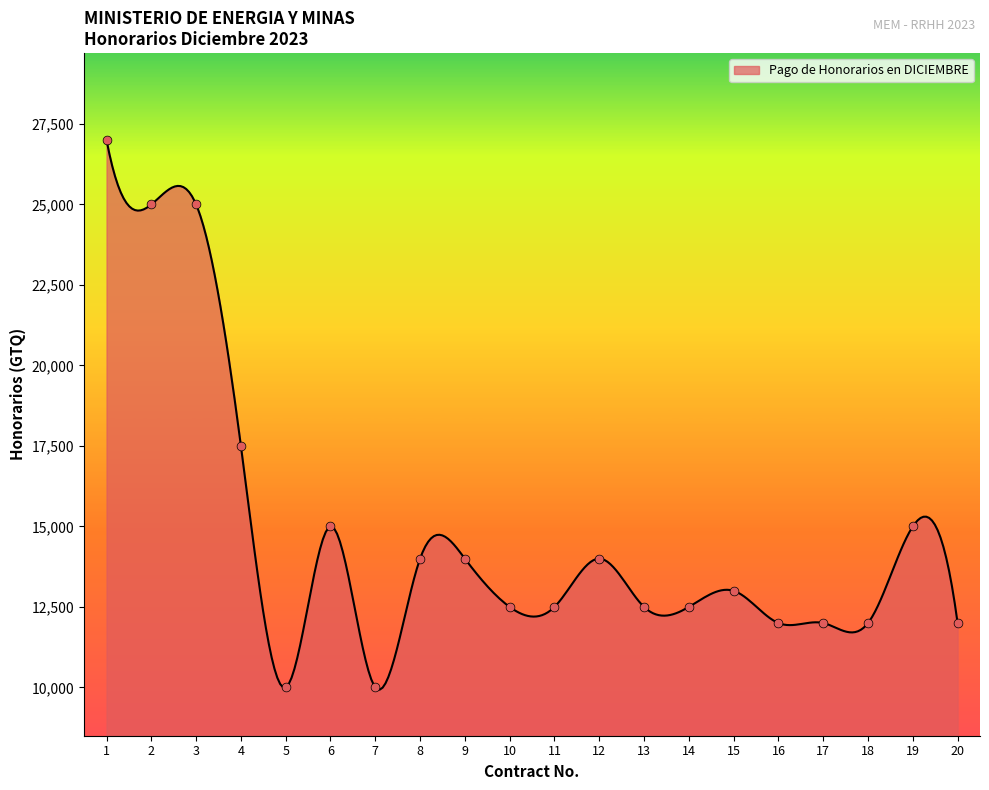

Between 4 and 18, which is larger?

4